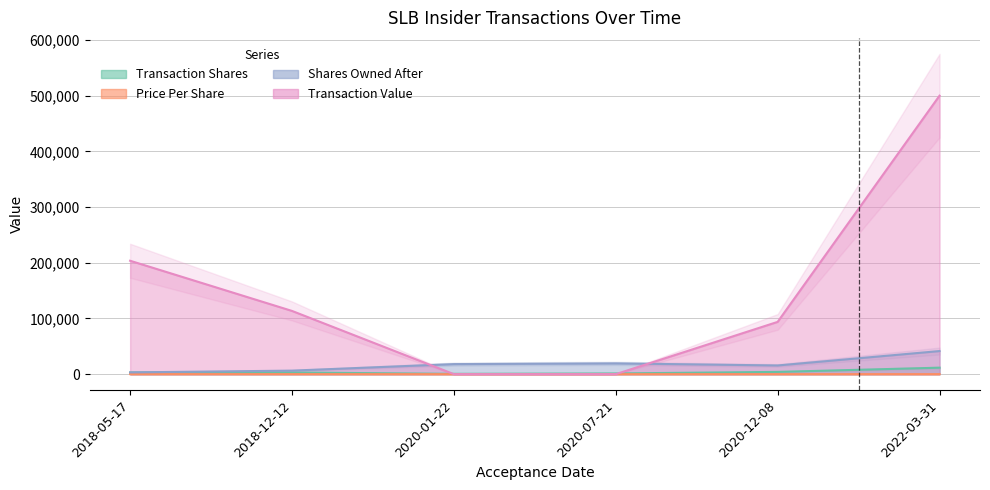

How many values in the transactionShares series are below 3000?

2